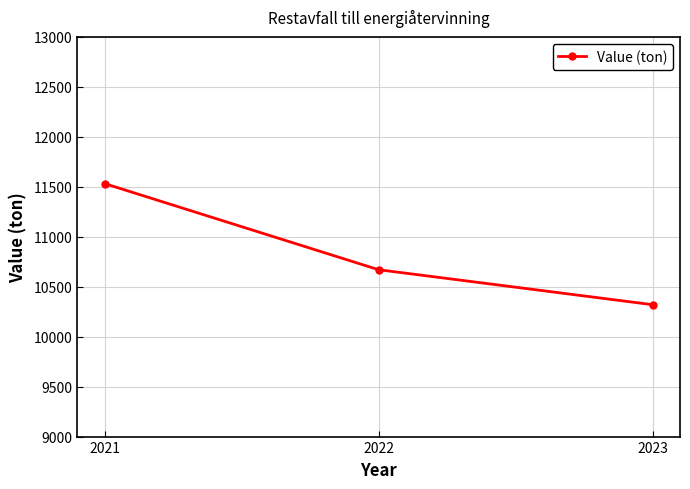

What is the value of the 1st point from the left?

11532